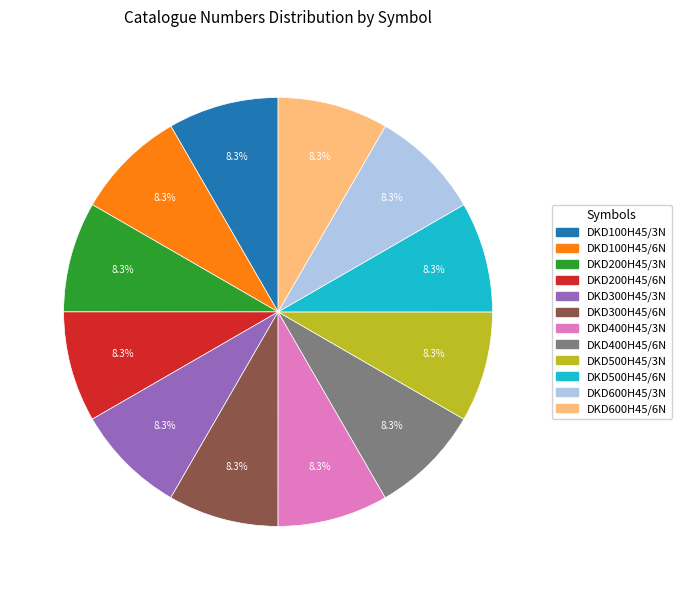

How many segments does this pie chart have?

12